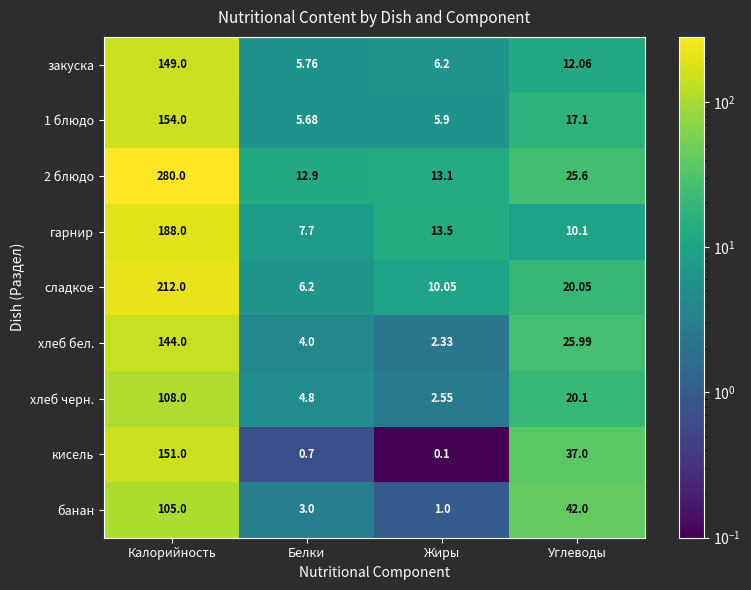

Rank the categories by гарнир value from highest to lowest.

Калорийность, Жиры, Углеводы, Белки